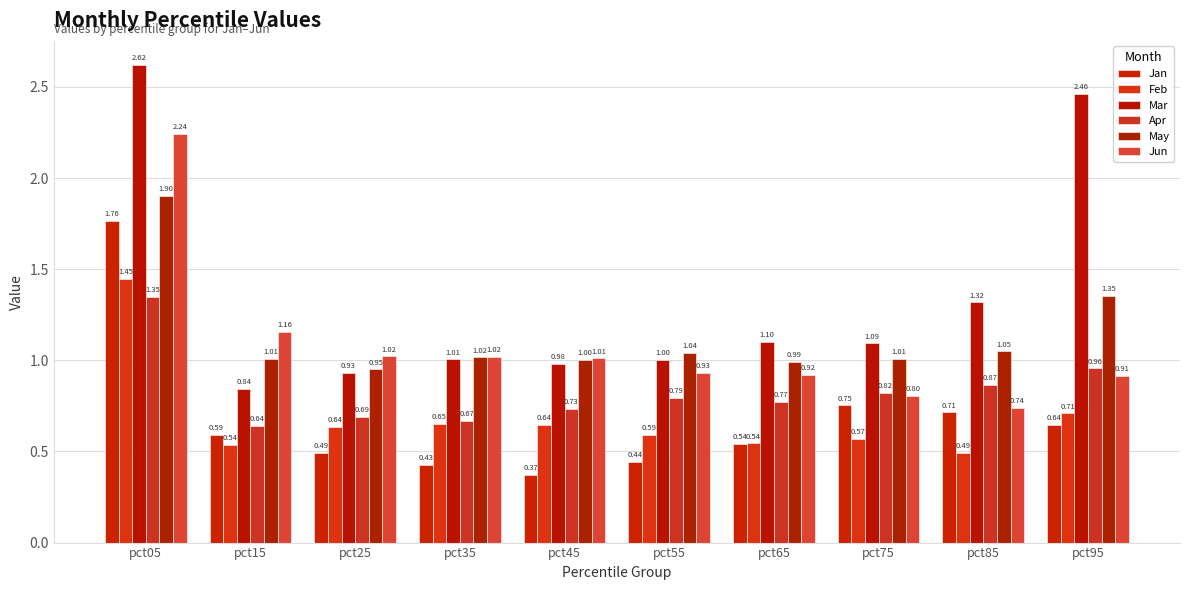

Which series has the largest total across all categories?

Mar